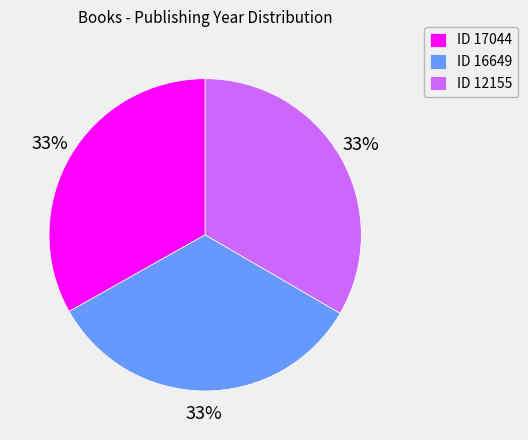

Approximately how many times larger is the value at ID 17044 compared to ID 12155?

1.0